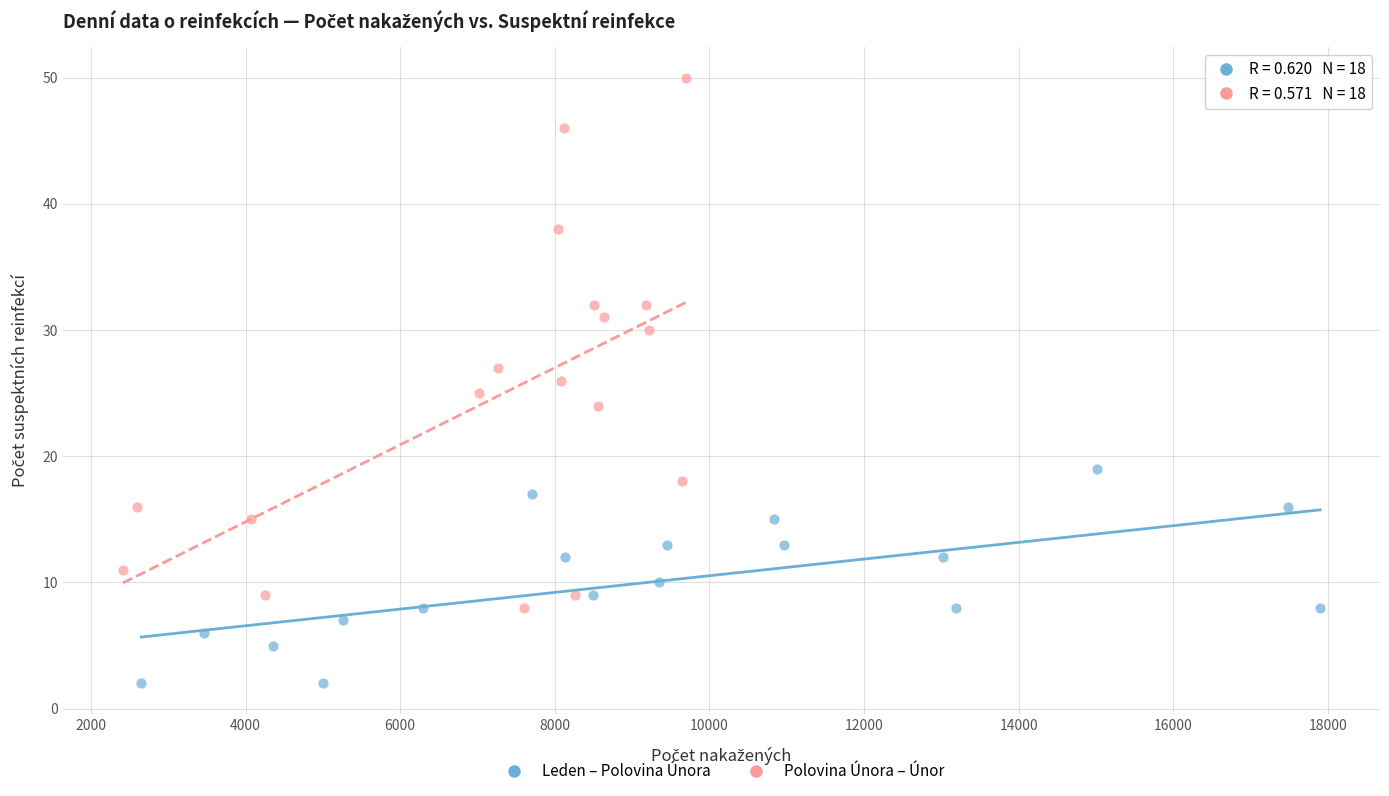

Which series contains the lowest Y value?

Leden – Polovina Února